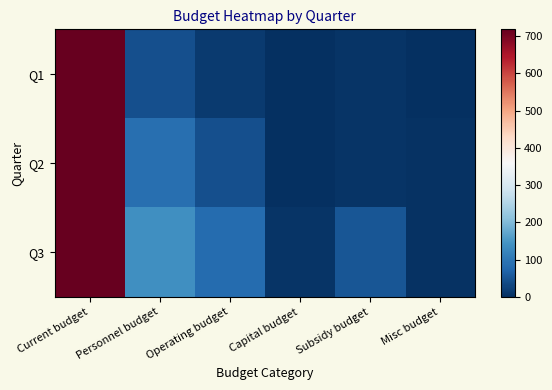

At how many categories does at least one series exceed 87?

2